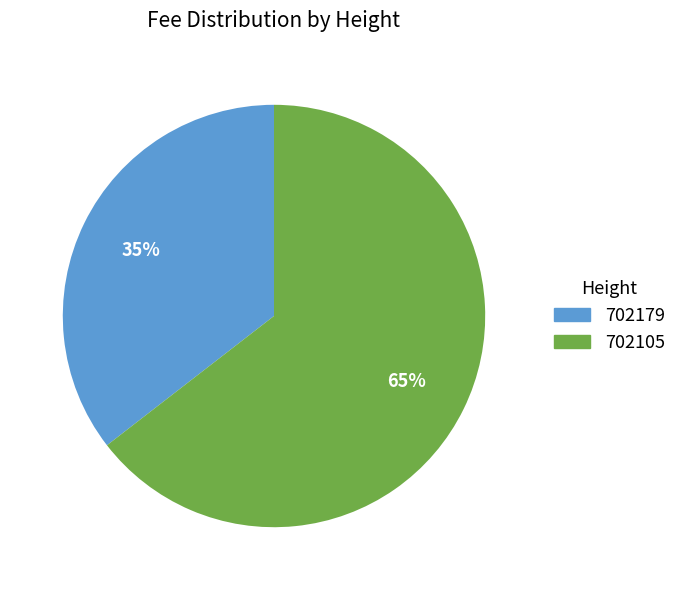

Is it true that 702105 is 65% of the pie?

True